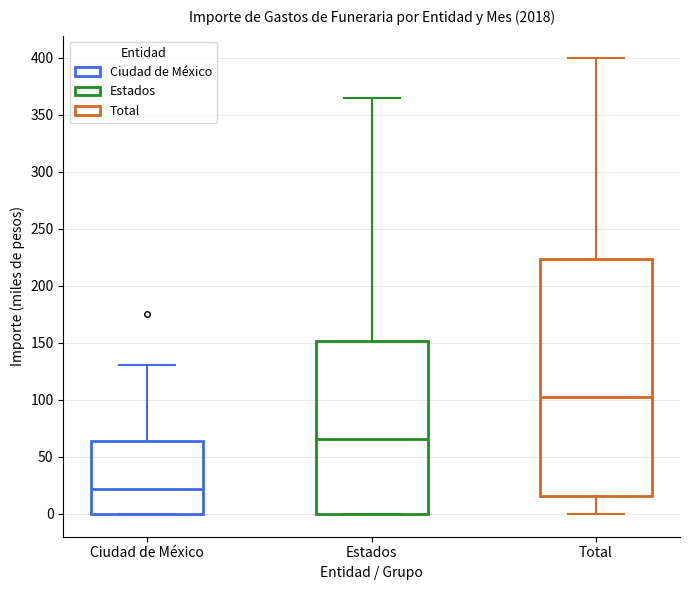

Reading left to right, transcribe this box plot: for each box, give where its median line is, the range the box spans, and where its two whiskers end, as read against the y-axis. The values are not printed on the chart, so give them approximately, as read against the axis.

Ciudad de México: median 20, box 0 to 65, whiskers 0 to 130
Estados: median 65, box 0 to 150, whiskers 0 to 365
Total: median 100, box 15 to 225, whiskers 0 to 400